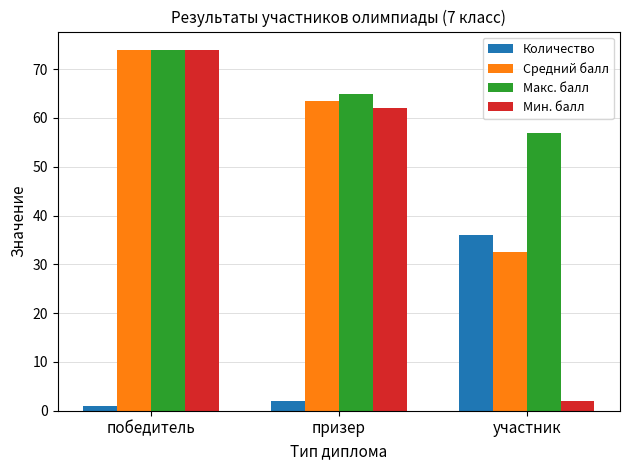

What is the total value across all series at победитель?

223.0